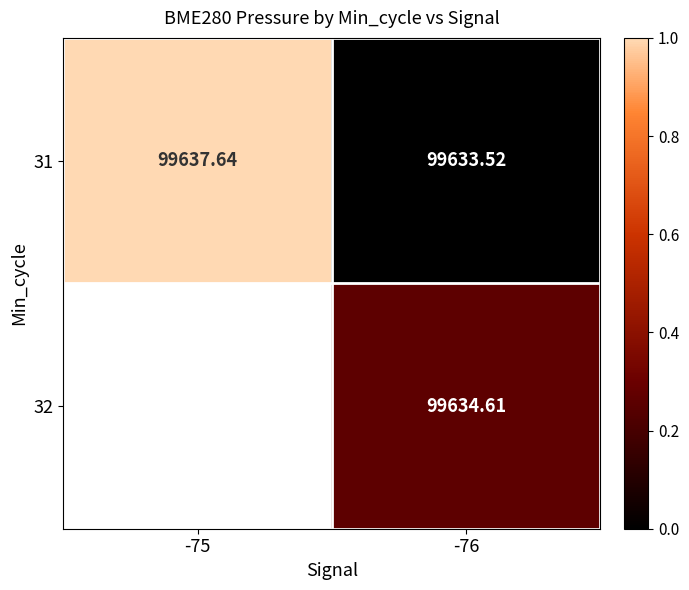

Is the value of 31 at -76 greater than the value of 32 at -76?

No